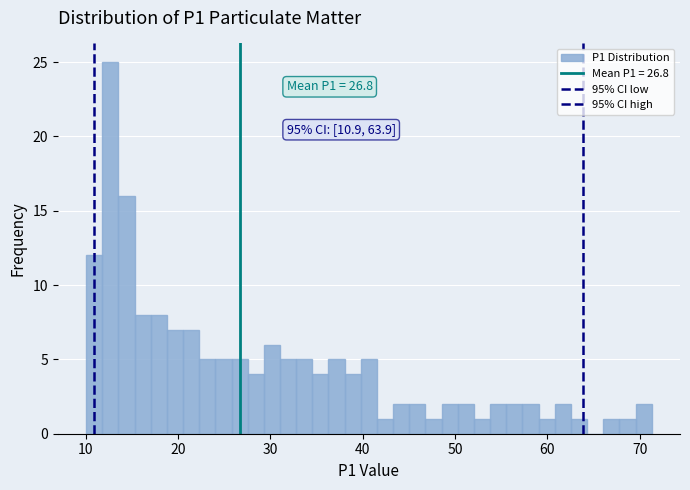

Read against the x-axis, roughly where is the centre of the tallest bar?

13